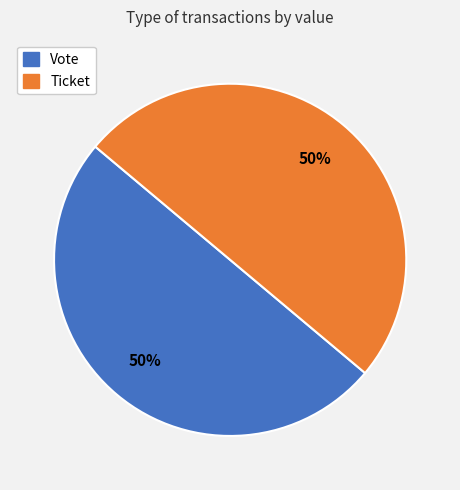

True or false: Vote accounts for 89% of the total.

False